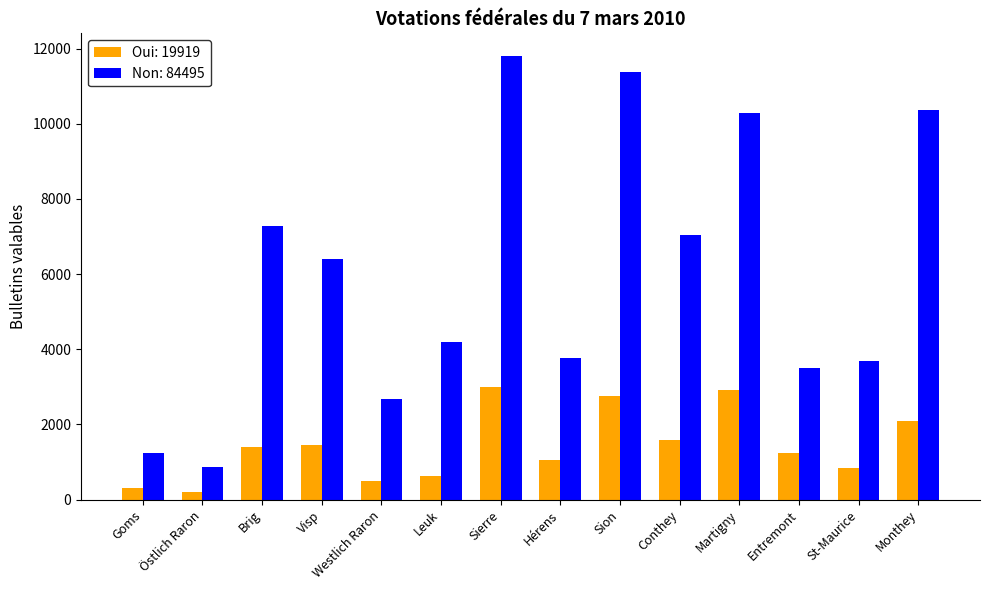

What is the total value across all series at Sion?

14136